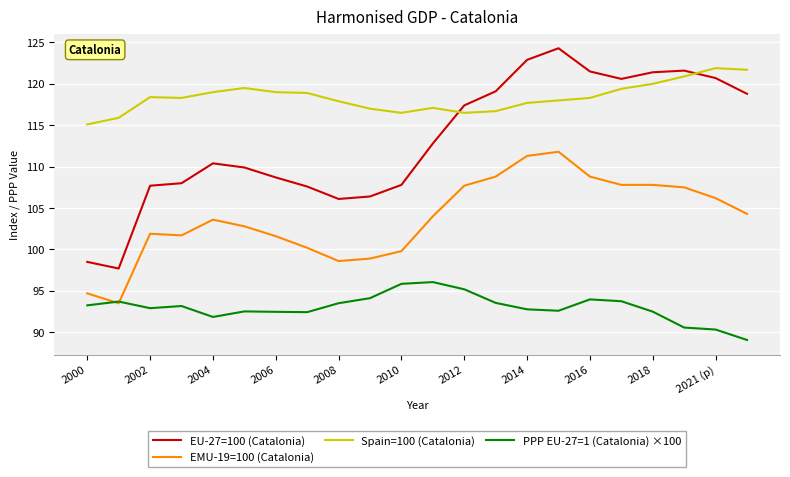

What is the greatest value displayed?

124.3